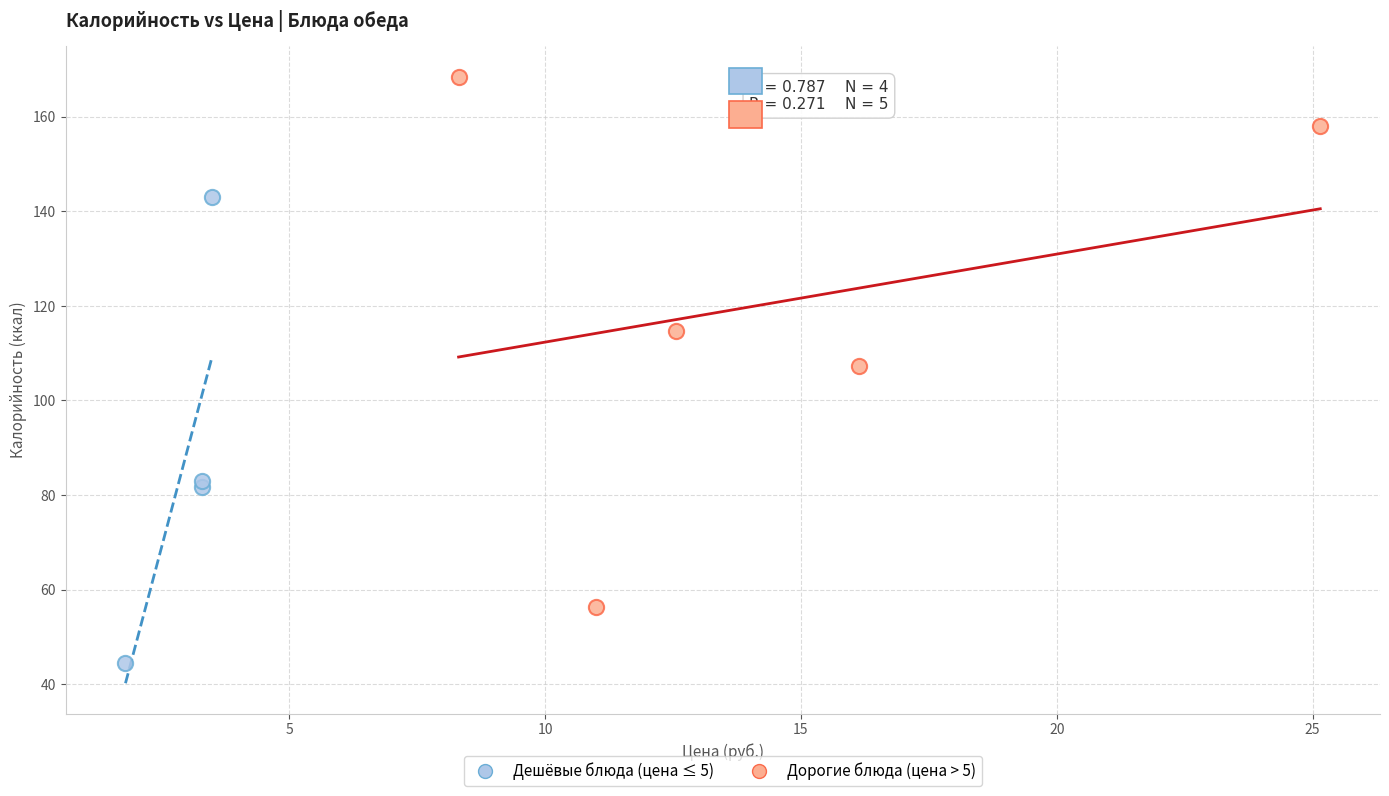

Which series contains the highest Y value?

Дорогие блюда (цена > 5)